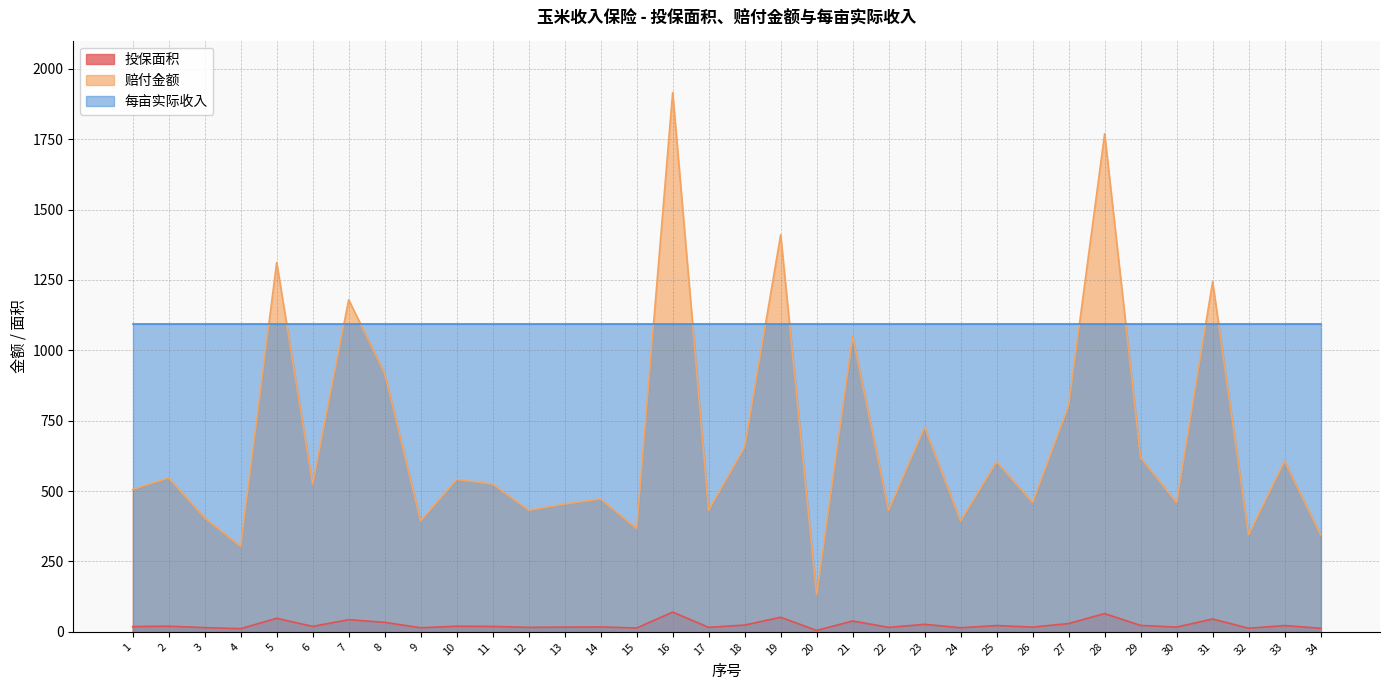

Which series has the largest range (max minus min)?

赔付金额